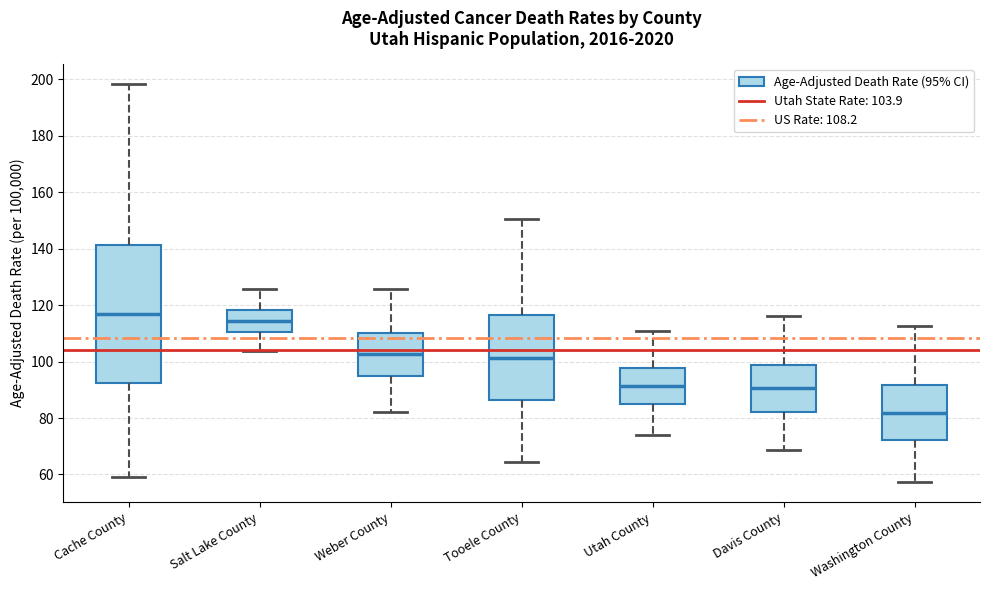

Where is the upper edge of the box for Weber County on the y-axis? The values are not printed on the chart, so give them approximately, as read against the axis.

110